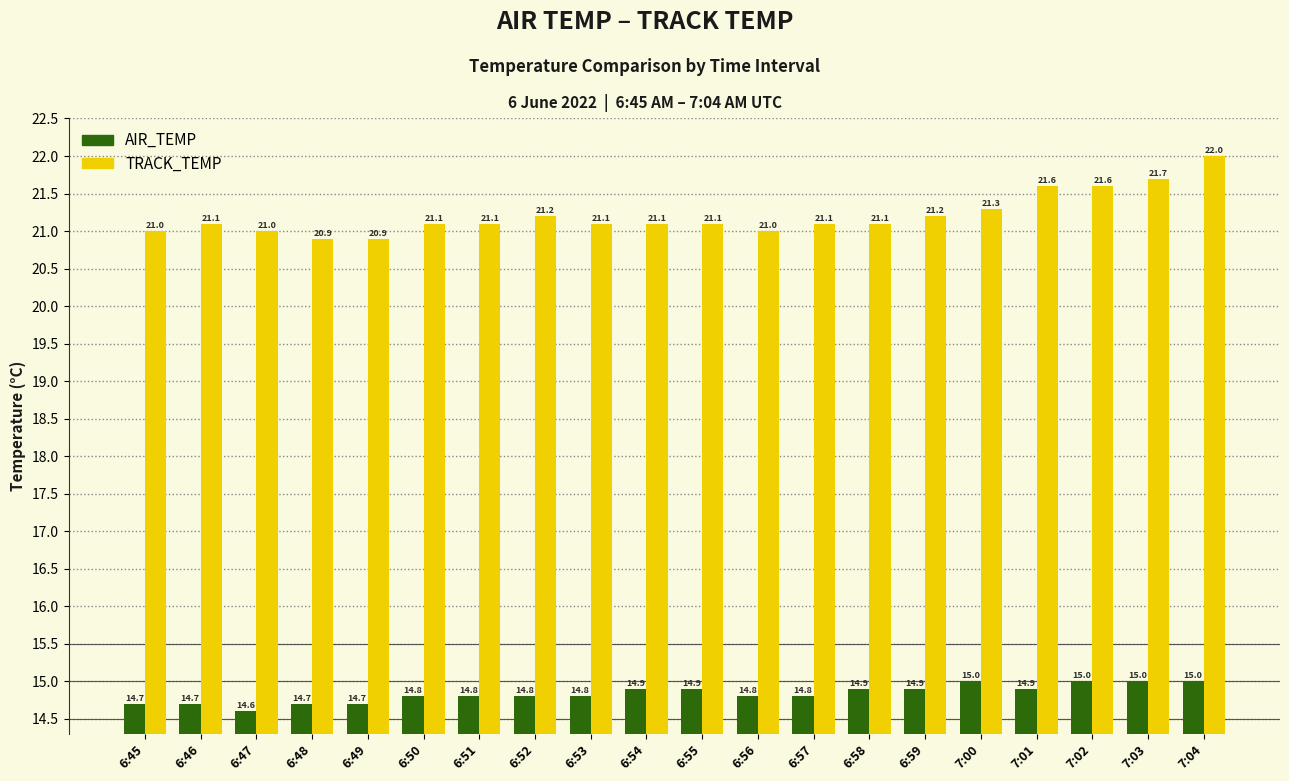

Does the chart contain any negative values?

No